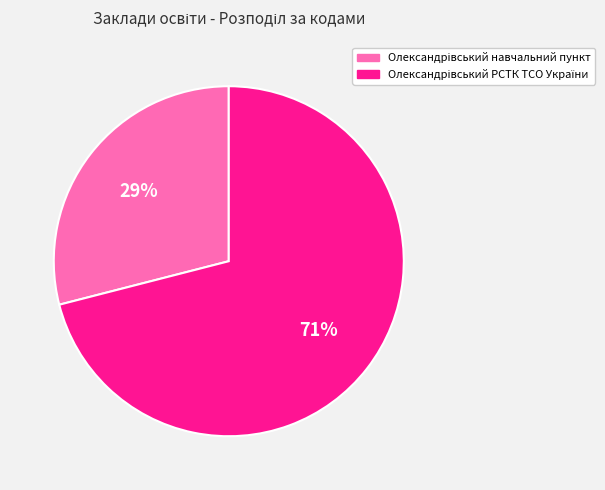

Does any single category account for the majority?

Yes